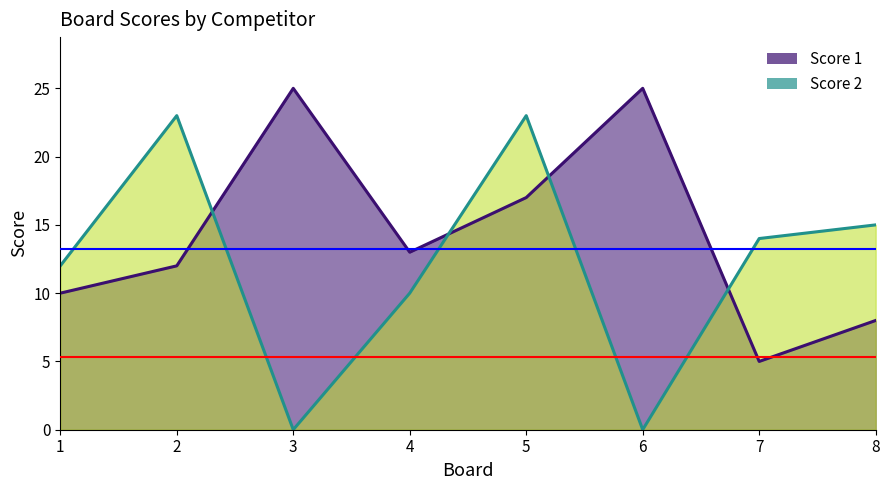

Reading left to right, transcribe all the data shown in this chart.

Score 1: 10	12	25	13	17	25	5	8
Score 2: 12	23	0	10	23	0	14	15